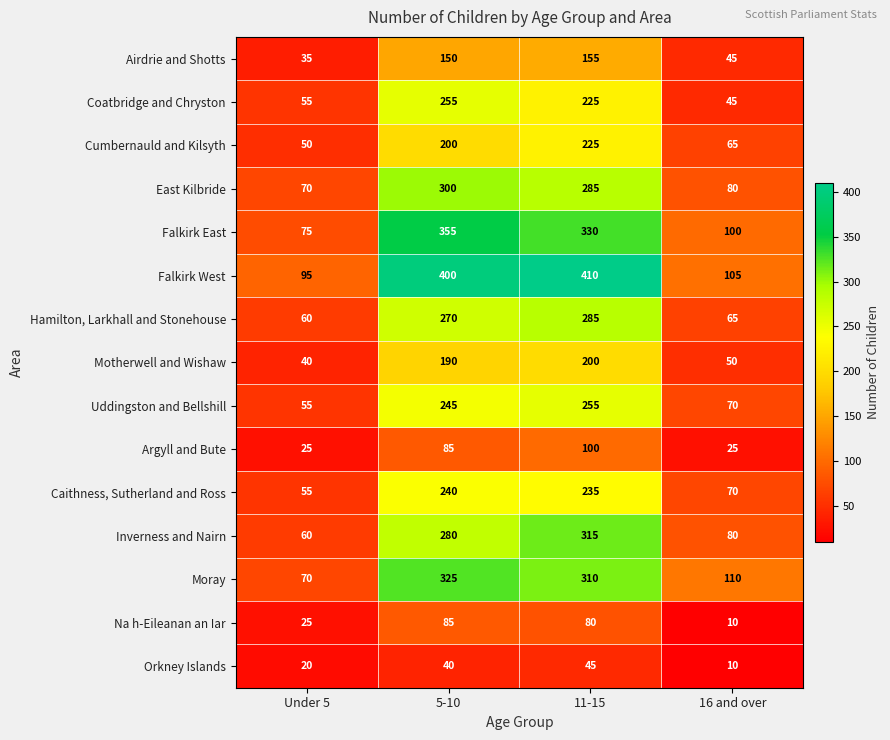

The value of Falkirk East at 16 and over is 68. True or false?

False